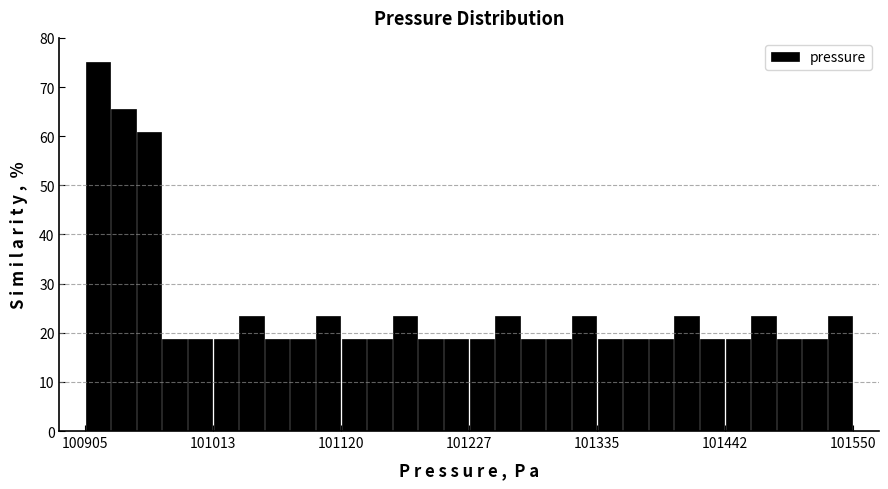

Read against the x-axis, roughly where is the centre of the tallest bar?

100920